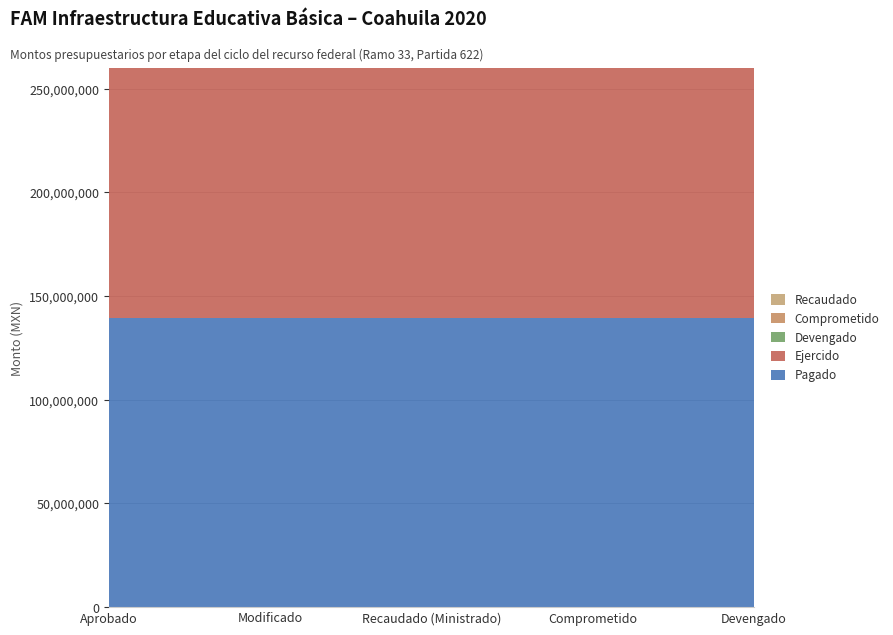

What is the label of the 4th point from the left?

Comprometido